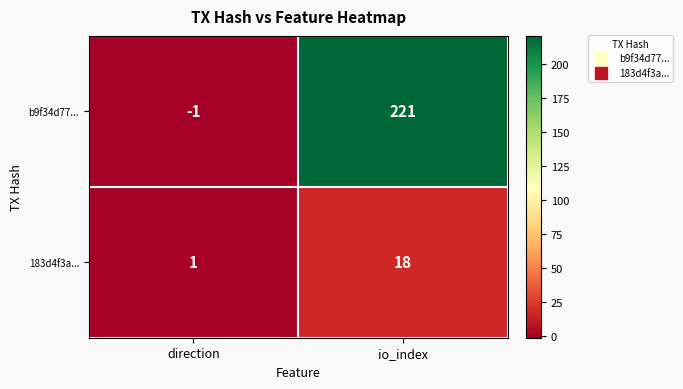

Reading left to right, list all the values displayed in this chart.

b9f34d77...: -1	221
183d4f3a...: 1	18